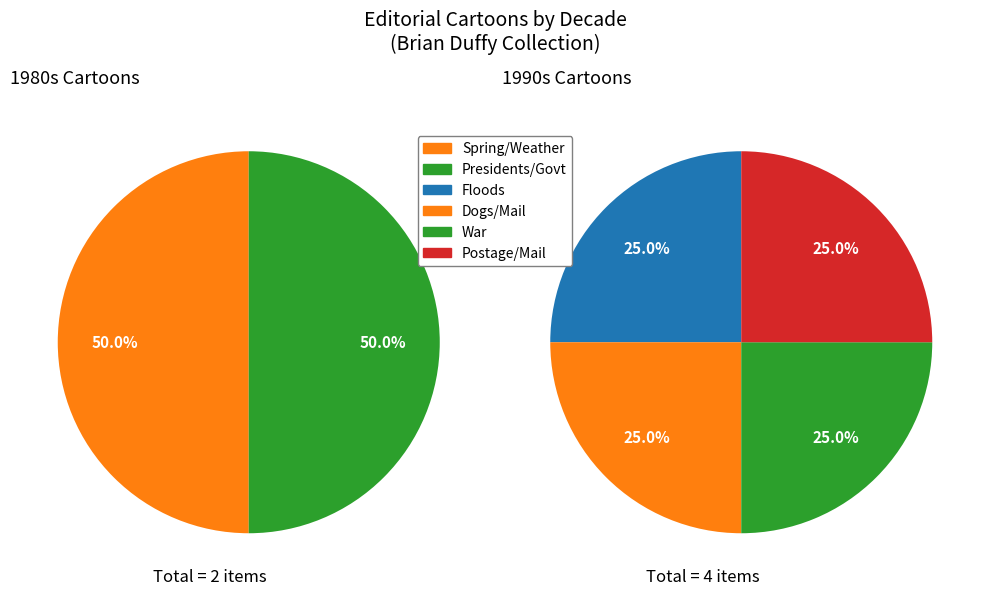

True or false: Mail accounts for 50% of the total.

True